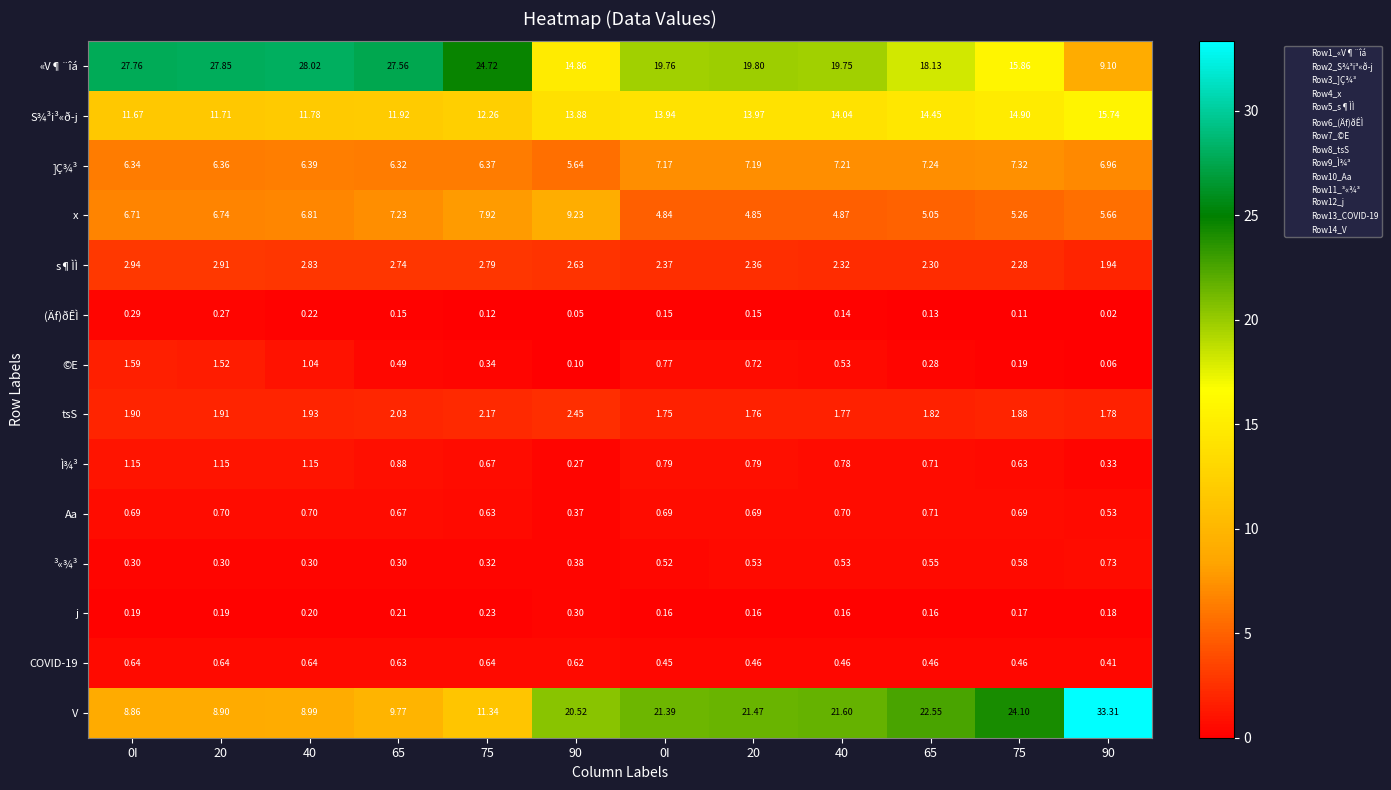

How many distinct data groups are displayed?

14